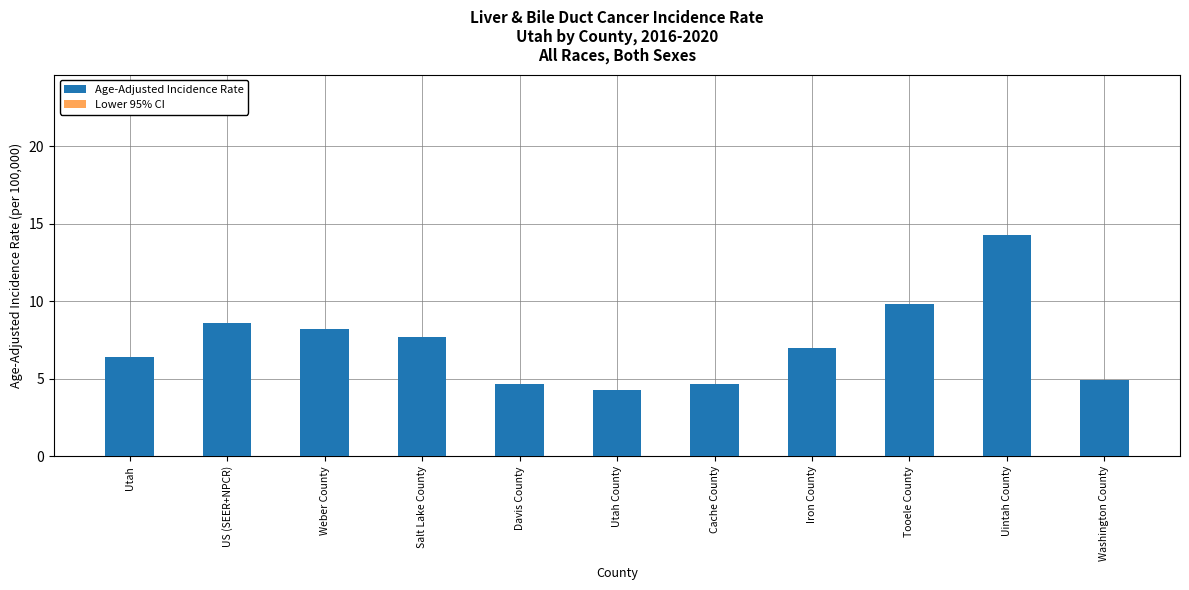

At which label does Lower 95% CI first exceed 6?

US (SEER+NPCR)